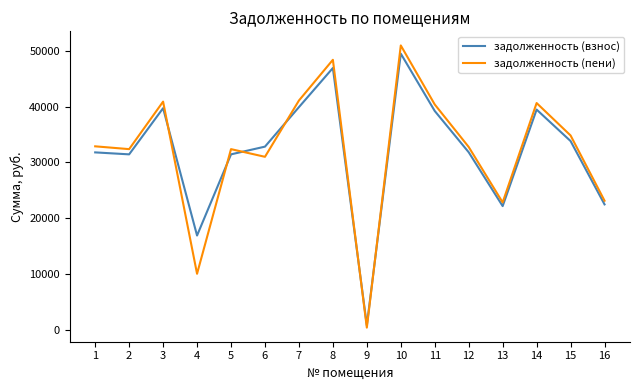

The value of задолженность (пени) at 16 is 23131.3. True or false?

True